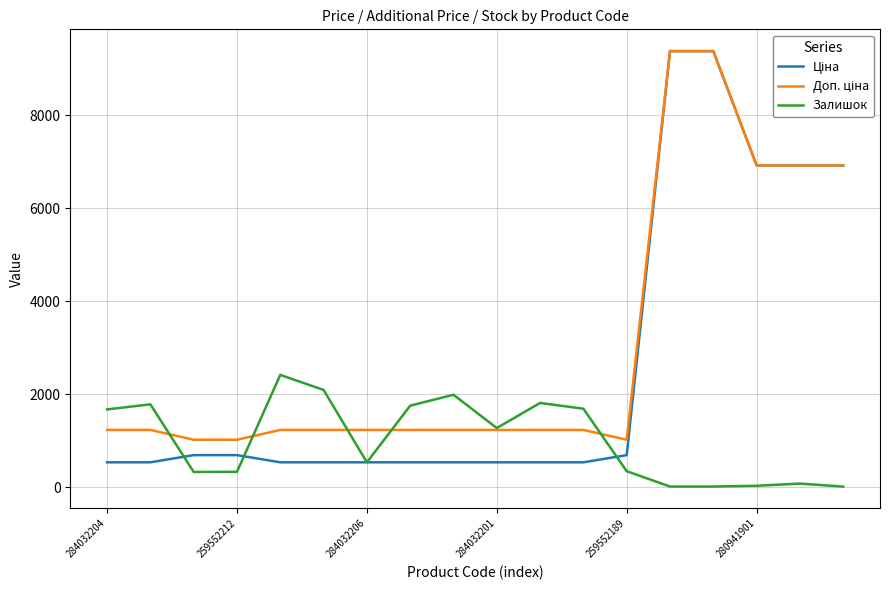

What is the maximum value shown in the chart?

9384.0